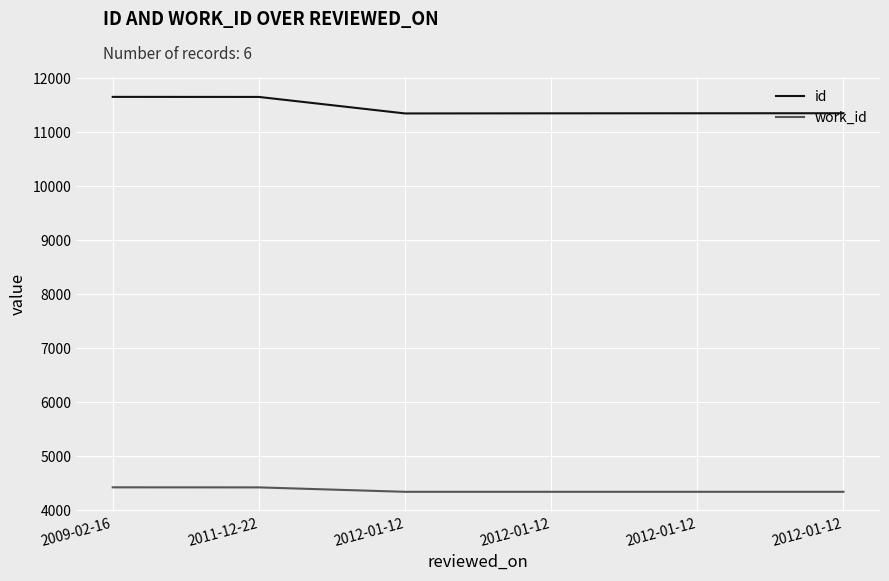

What are all the series names shown in the legend?

id, work_id